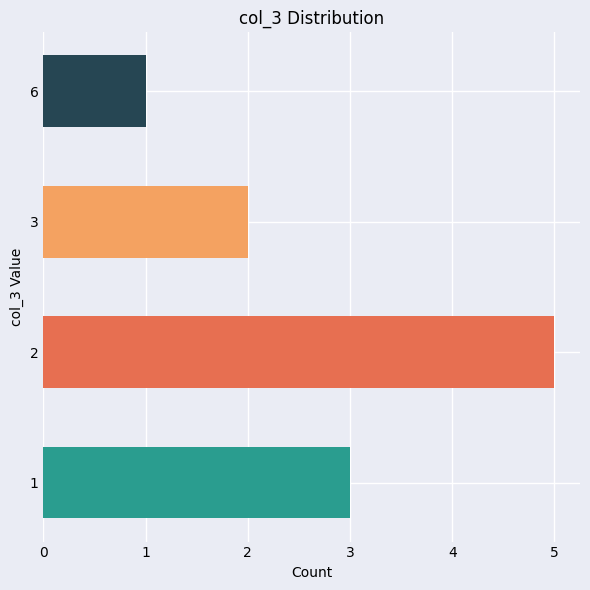

Reading bottom to top, what are all the values shown in this chart?

3	5	2	1